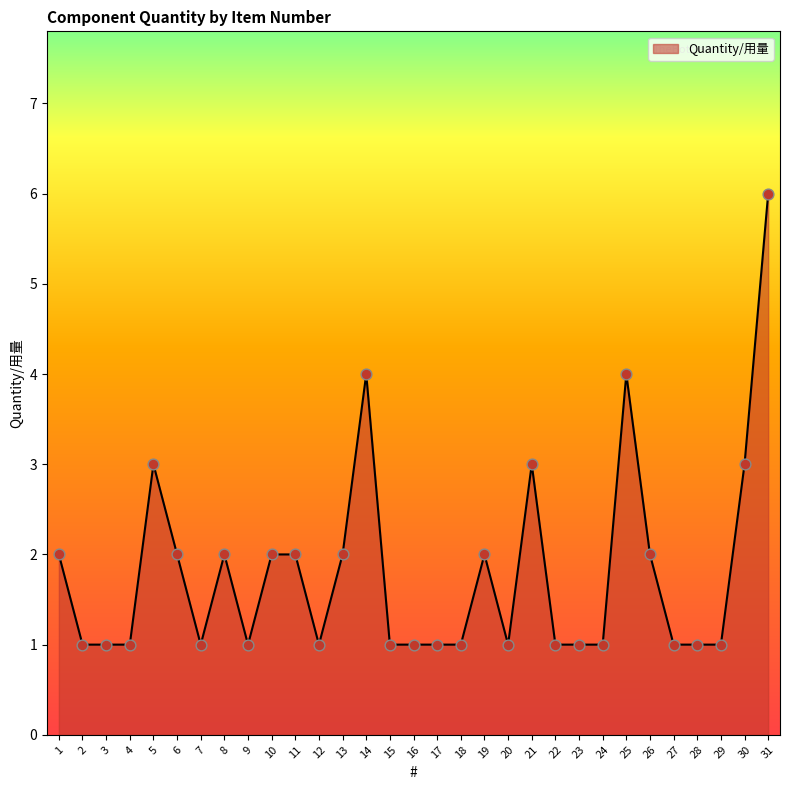

Which has a higher value, 14 or 22?

14